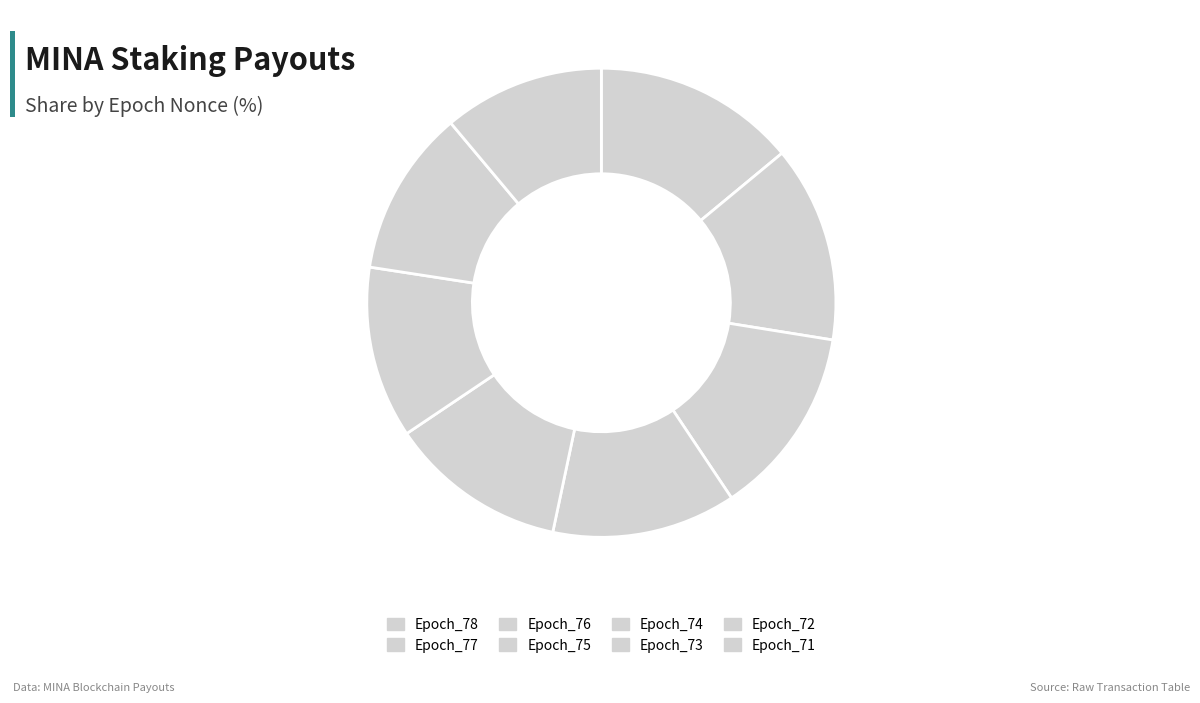

Combined, do Epoch_76 and Epoch_72 account for over 50%?

No